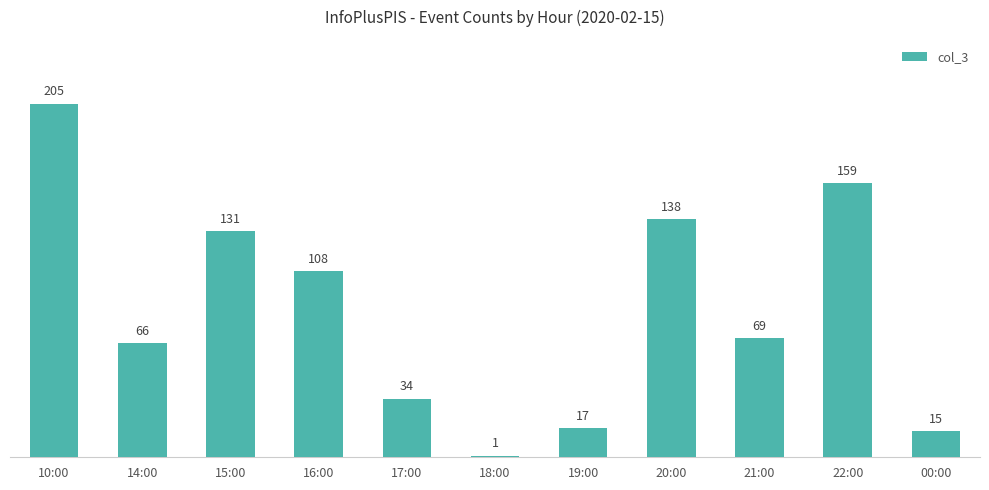

The chart shows a value of 15 at 14:00. True or false?

False